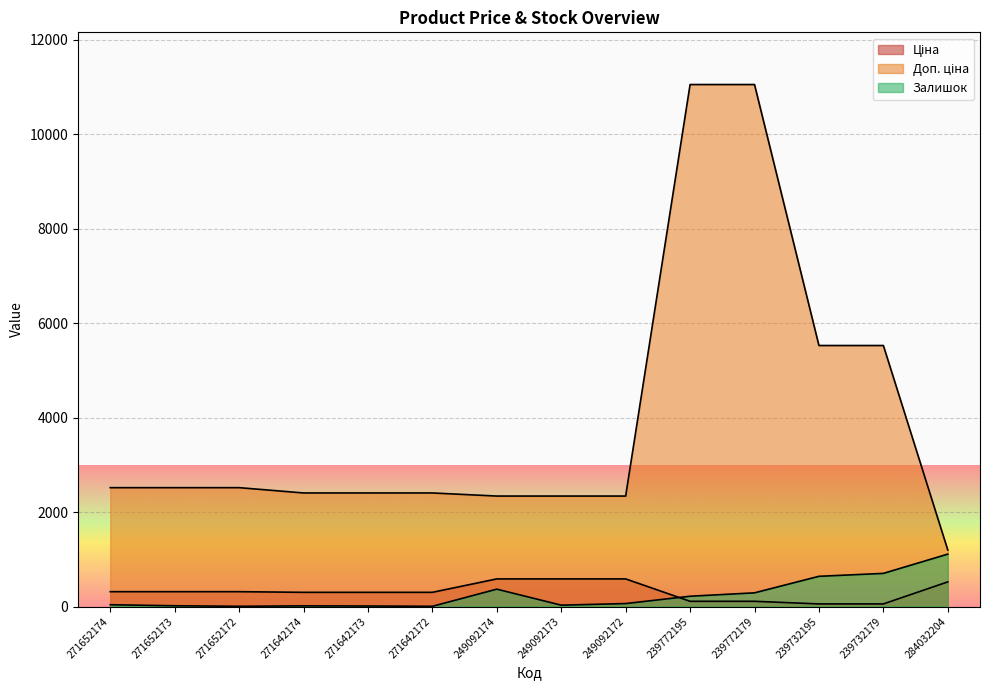

Rank the series by their maximum value, from lowest to highest.

Ціна, Залишок, Доп. ціна